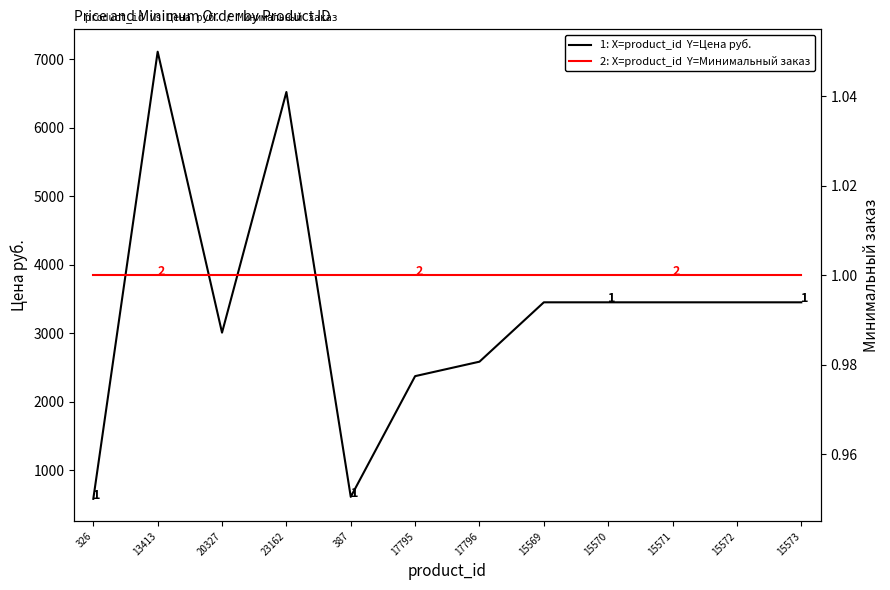

True or false: 1: X=product_id  Y=Цена руб. and 2: X=product_id  Y=Минимальный заказ cross at least once.

False